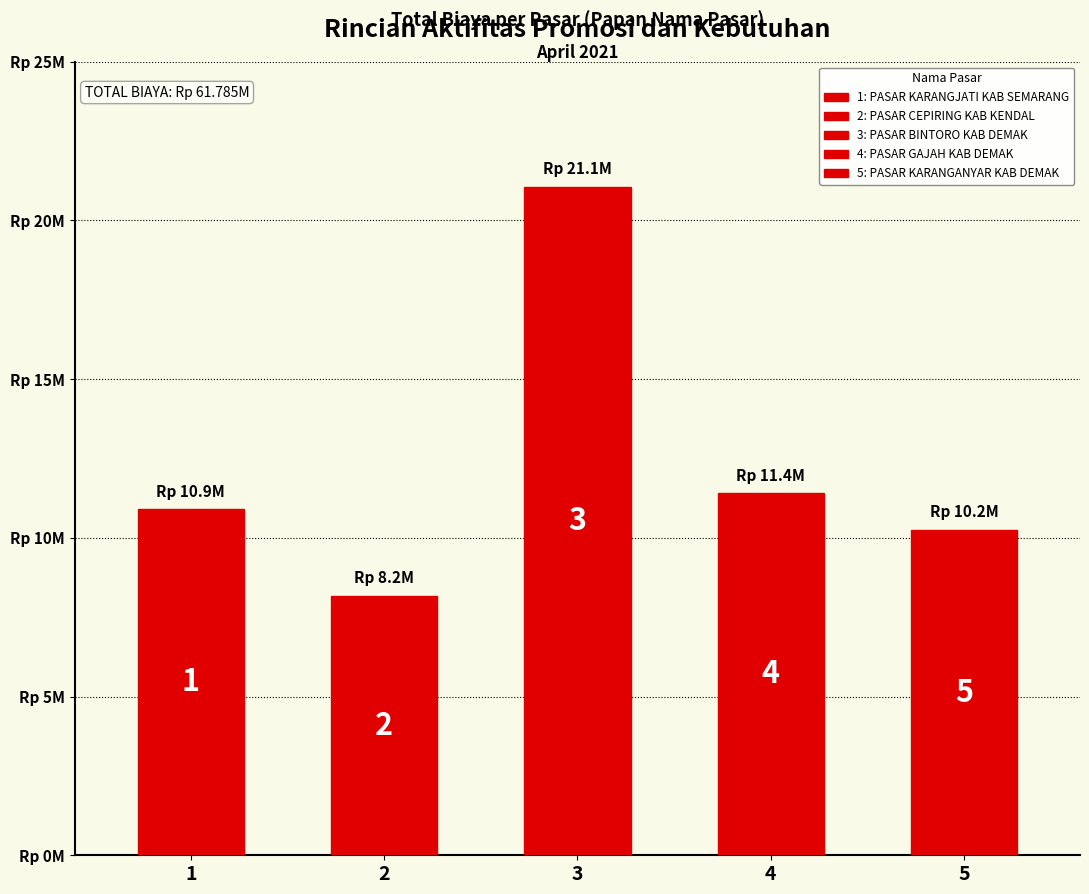

Which category has the highest value across all series?

3